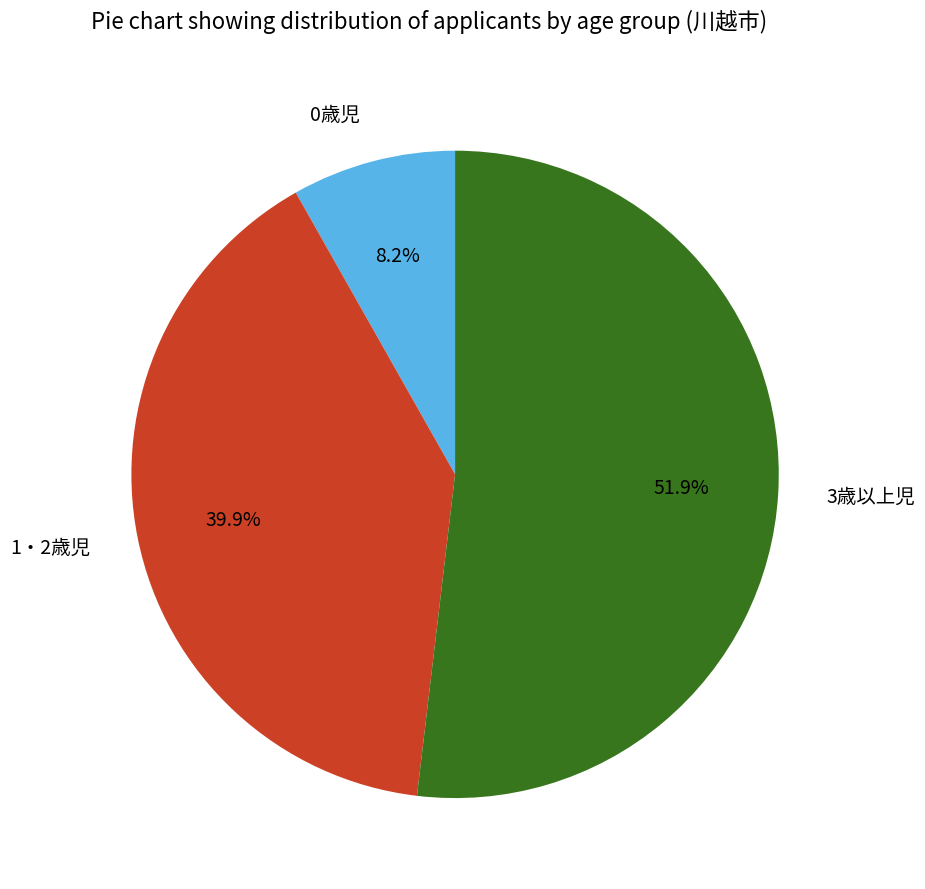

True or false: 1・2歳児 accounts for 27% of the total.

False